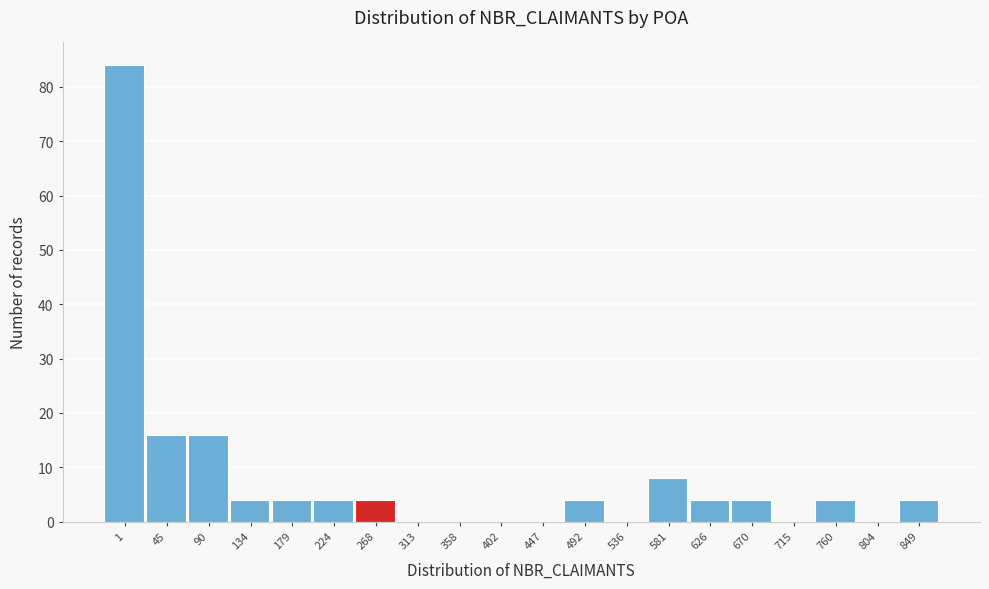

Reading left to right, transcribe all the data shown in this chart.

1=84	45=16	90=16	134=4	179=4	224=4	268=4	313=0	358=0	402=0	447=0	492=4	536=0	581=8	626=4	670=4	715=0	760=4	804=0	849=4